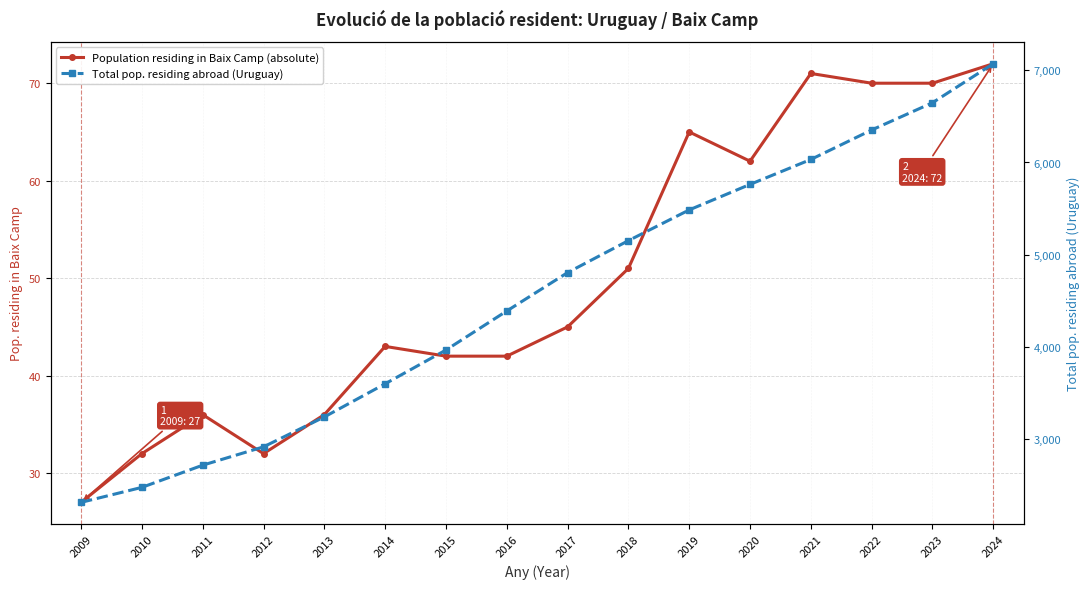

The Total pop. residing abroad (Uruguay) series shows 9582 at 2022. True or false?

False